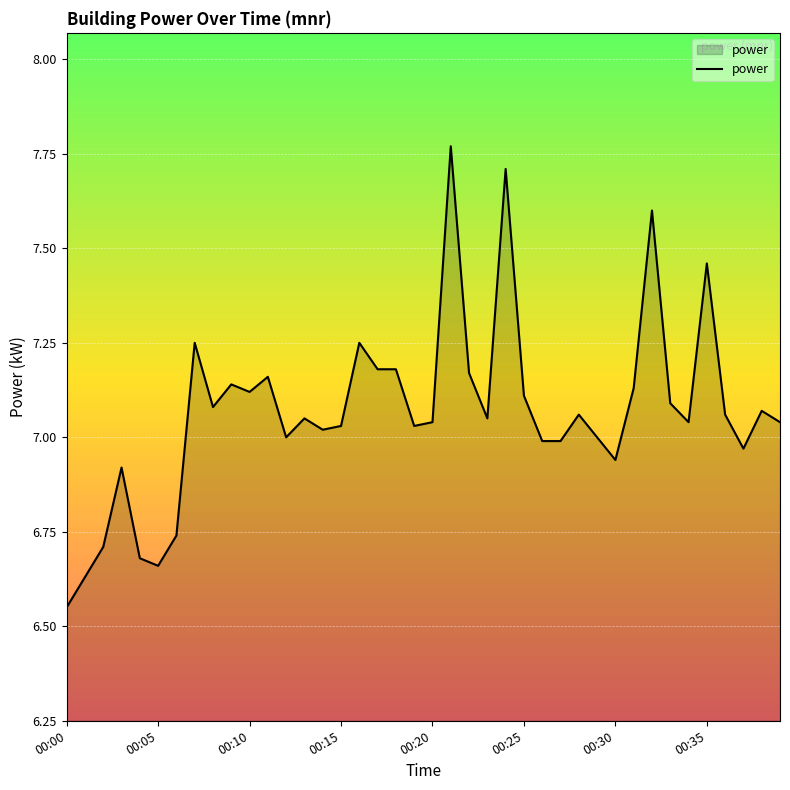

At which category does the data reach its first local valley?

00:05